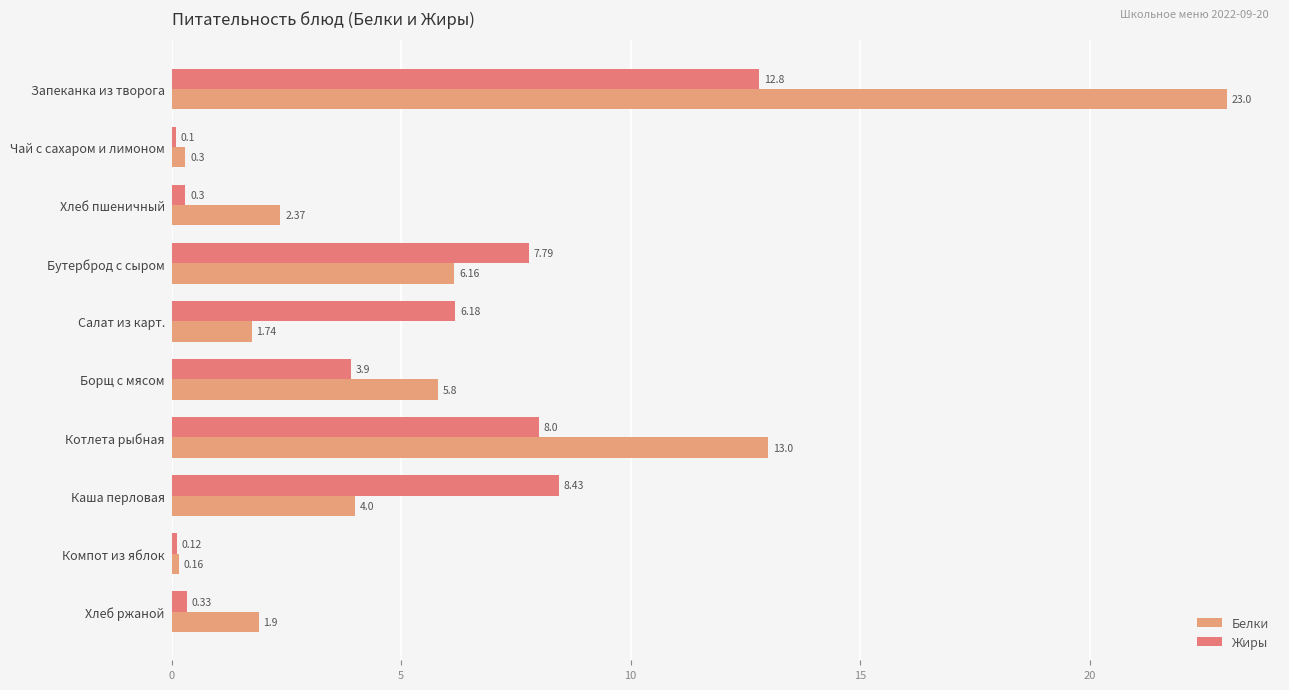

Reading right to left, what are all the values shown in this chart?

Белки: 1.9	0.2	4.0	13.0	5.8	1.7	6.2	2.4	0.3	23.0
Жиры: 0.3	0.1	8.4	8.0	3.9	6.2	7.8	0.3	0.1	12.8